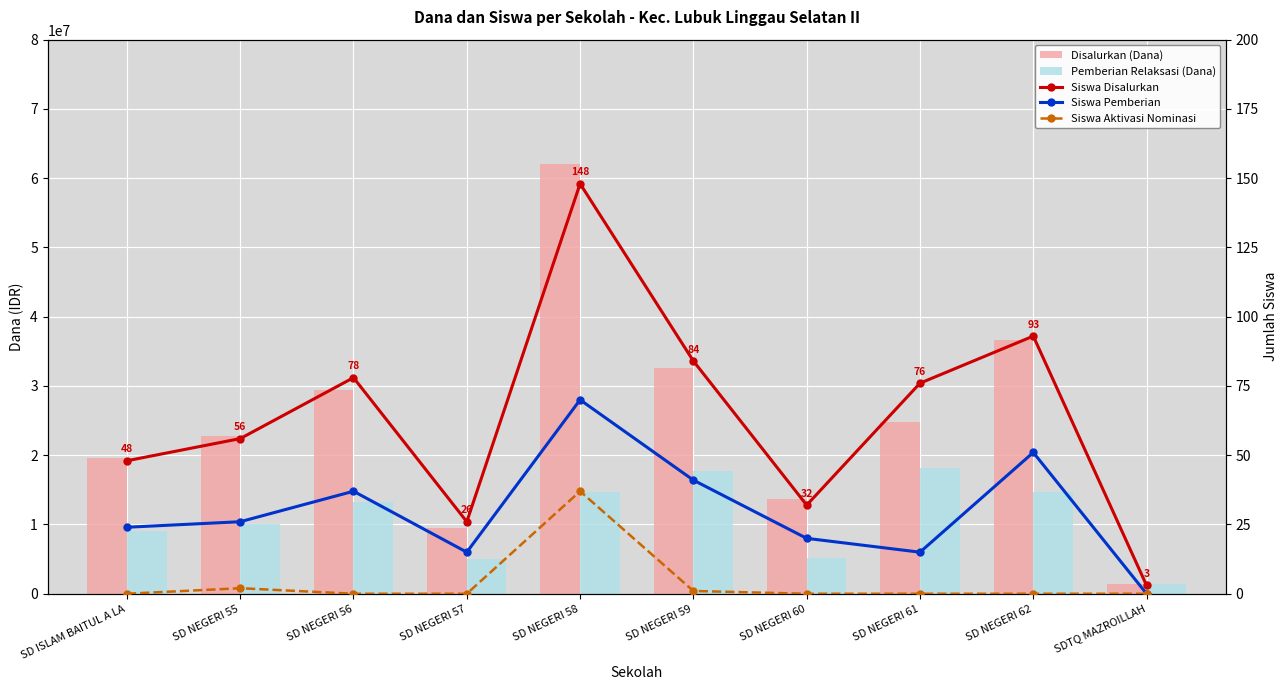

What is the greatest value displayed?

62100000